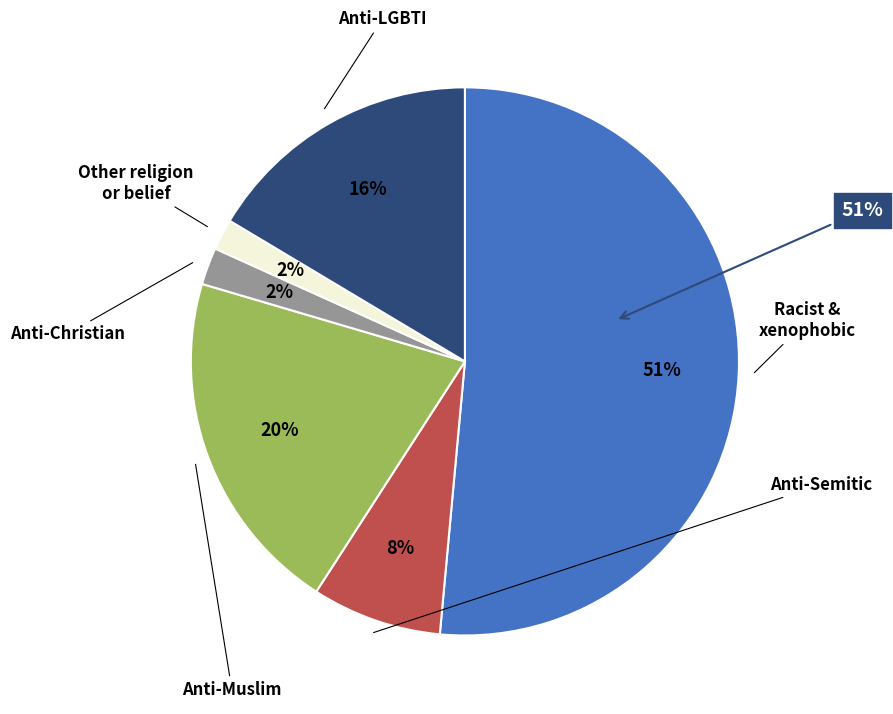

Count the number of slices in the pie.

6